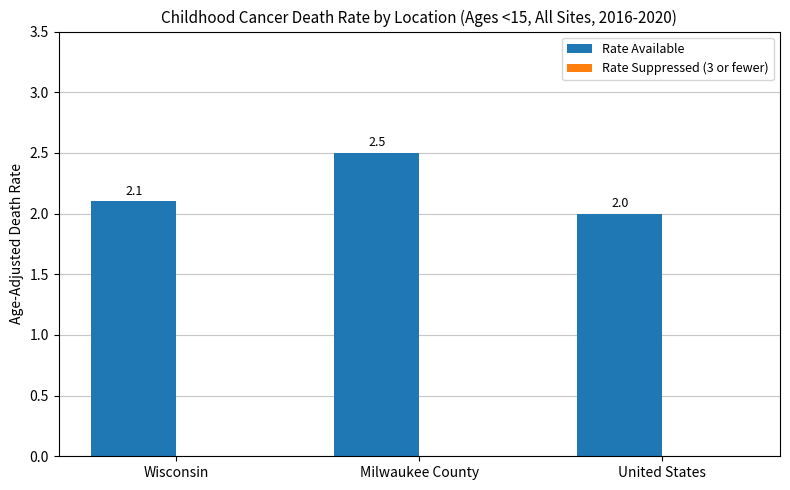

What is the sum of the values at Wisconsin and Milwaukee County?

4.6